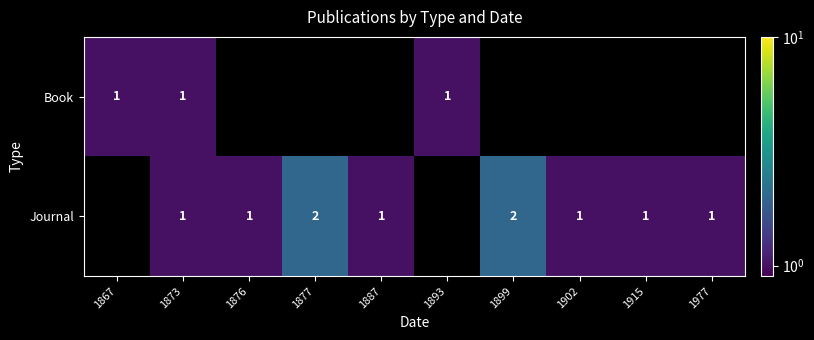

The Journal series shows 3 at 1899. True or false?

False